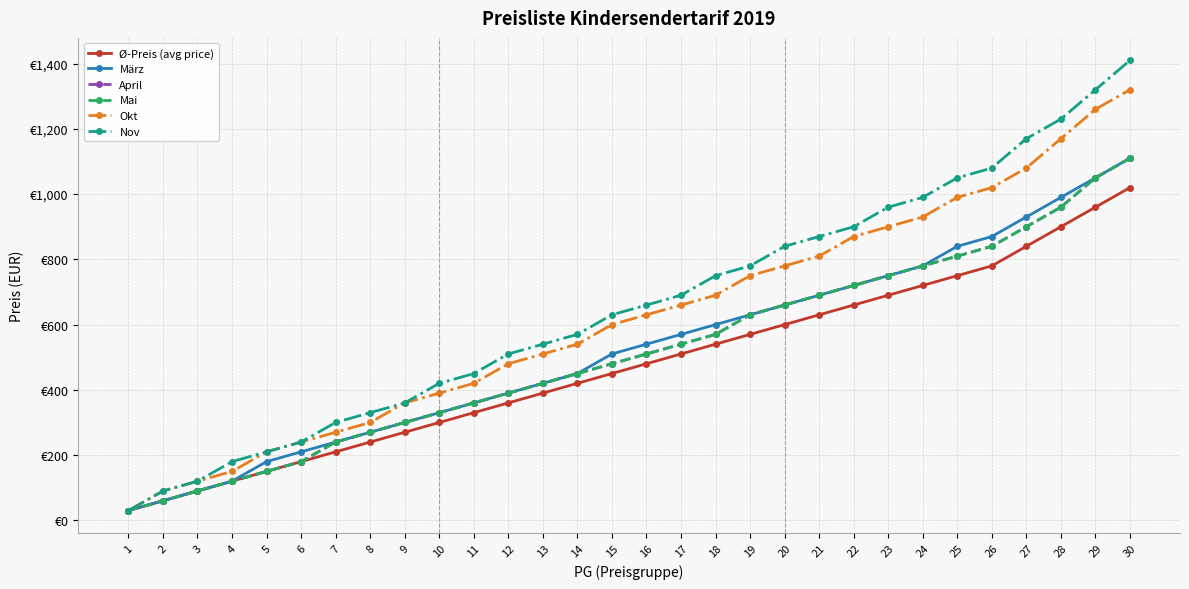

What is the average value of the Ø-Preis (avg price) series?

475